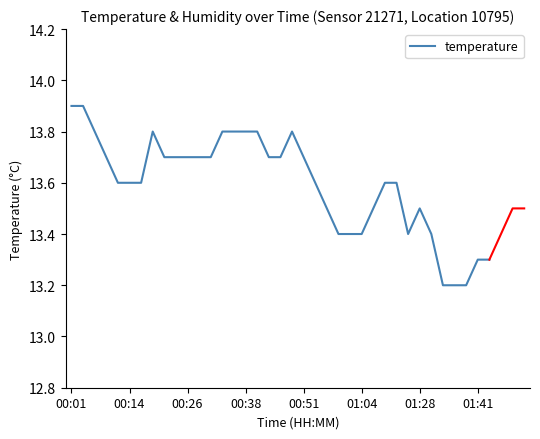

True or false: the data shows 3.5 at 32.

False